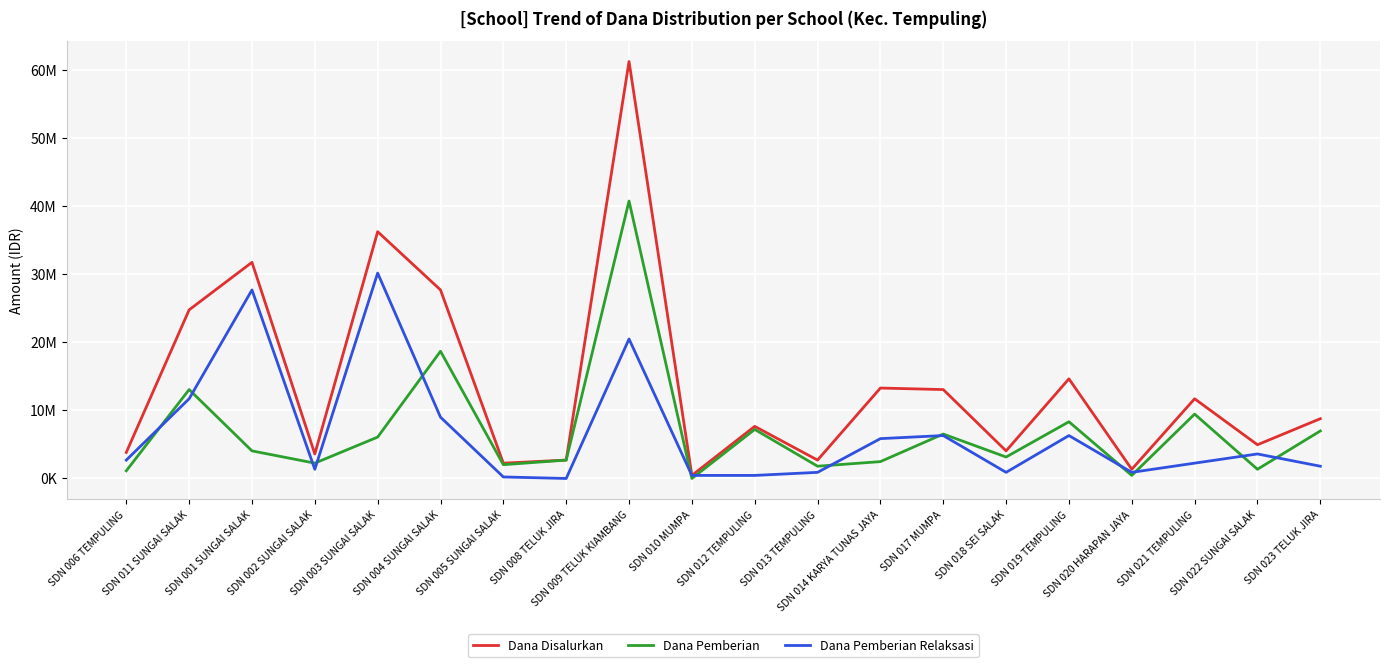

Between which two adjacent categories do Dana Pemberian Relaksasi and Dana Pemberian first intersect?

SDN 006 TEMPULING and SDN 011 SUNGAI SALAK